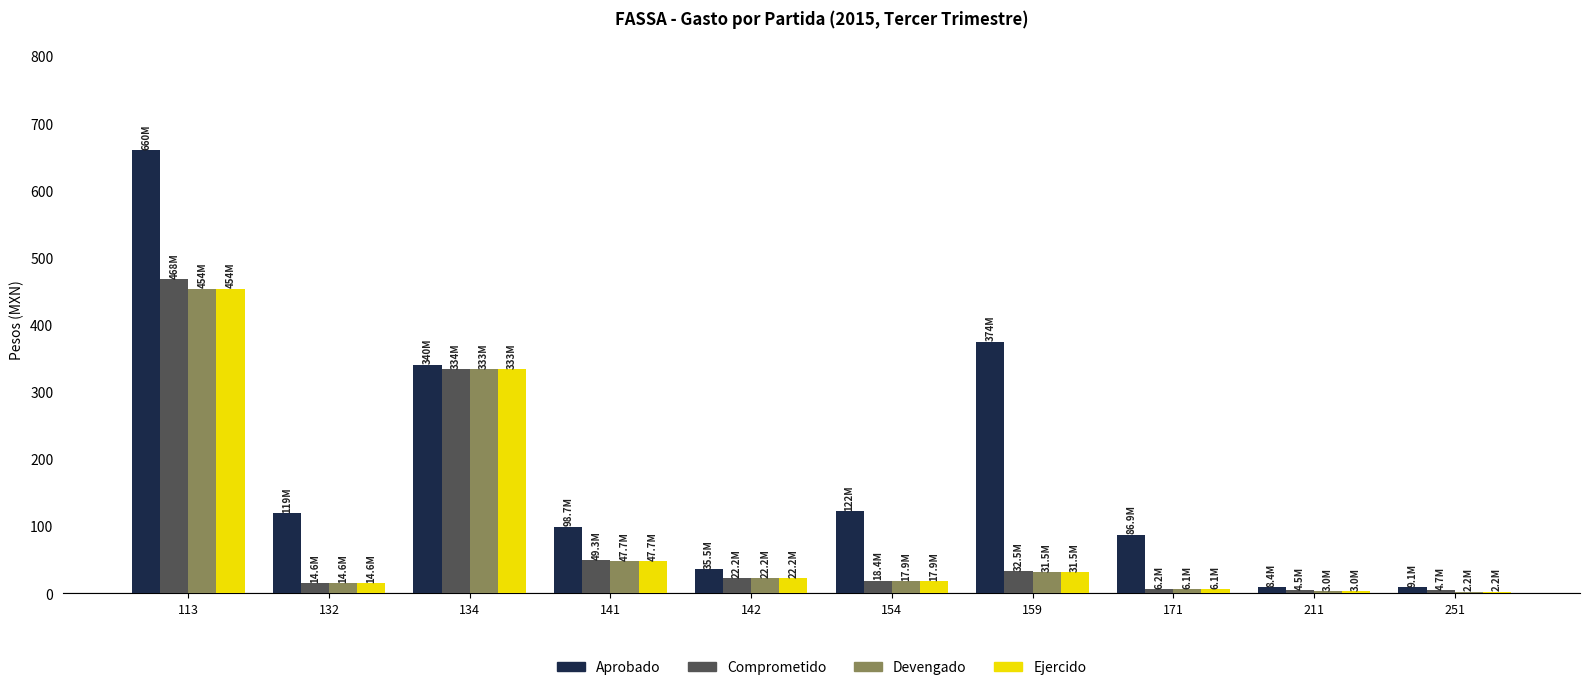

Is the value of Comprometido at 159 greater than the value of Devengado at 211?

Yes